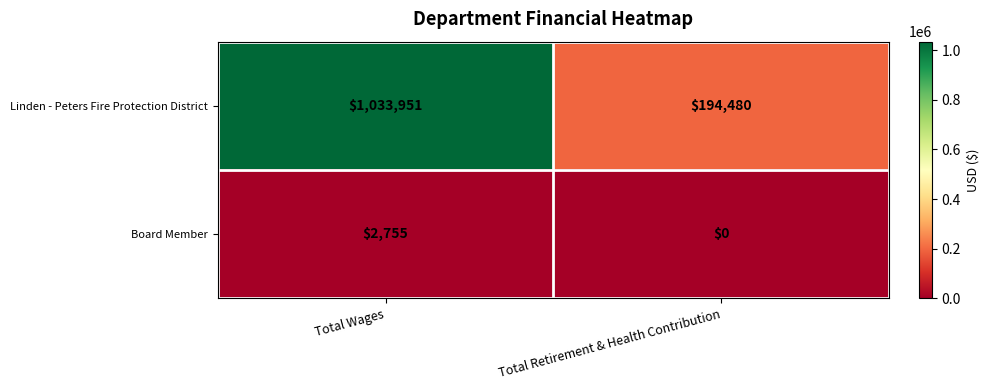

Which series changed the most between Total Wages and Total Retirement & Health Contribution?

Linden - Peters Fire Protection District